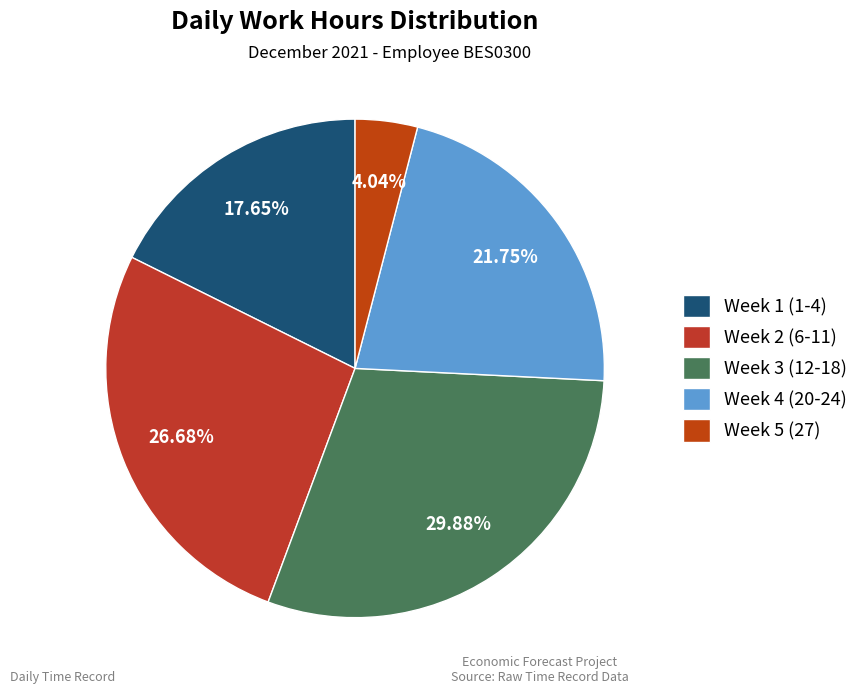

Which category has the biggest portion of the pie?

Week 3 (12-18)